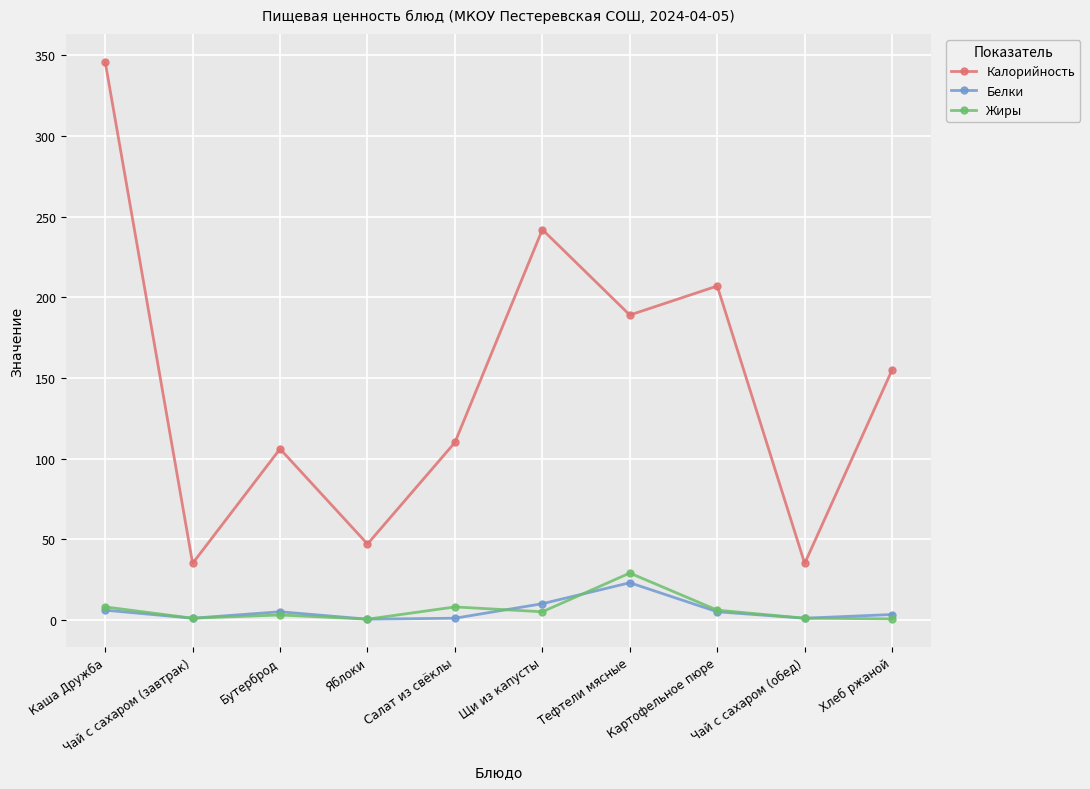

Where is Калорийность nearest to the value 190?

Тефтели мясные